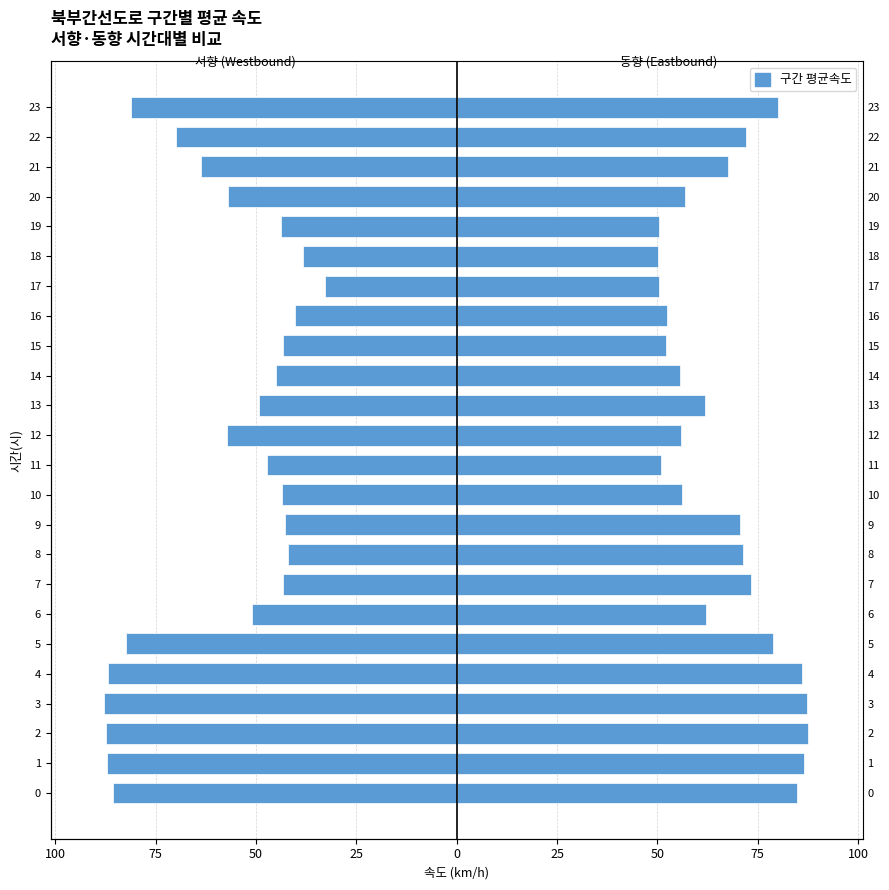

At how many categories does at least one series exceed -19?

24